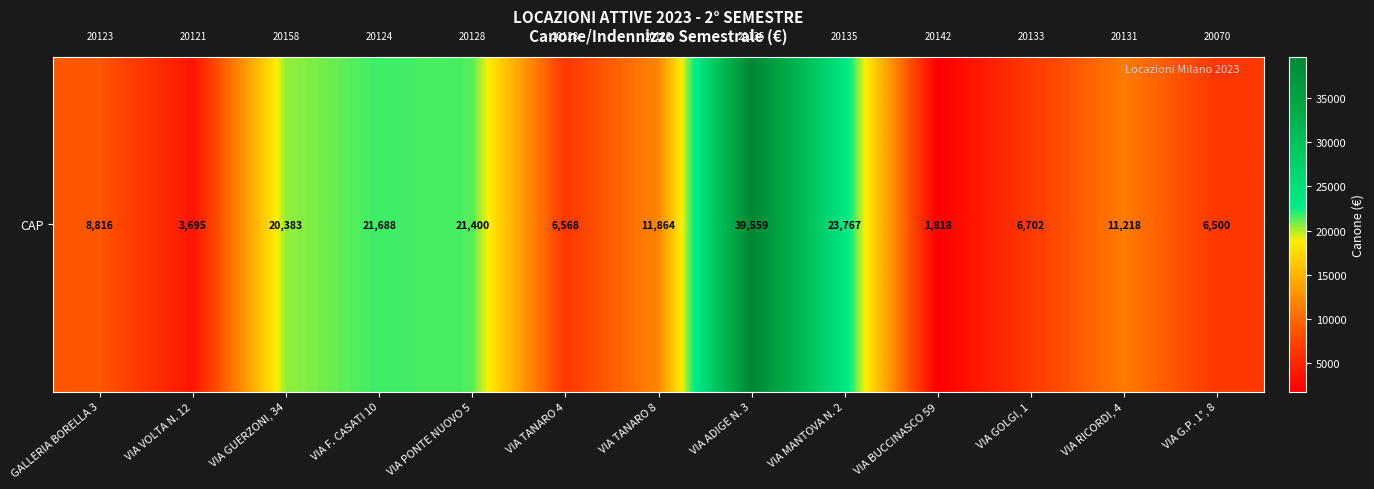

List the labels in order of value, smallest first.

VIA BUCCINASCO 59, VIA VOLTA N. 12, VIA G.P. 1°, 8, VIA TANARO 4, VIA GOLGI, 1, GALLERIA BORELLA 3, VIA RICORDI, 4, VIA TANARO 8, VIA GUERZONI, 34, VIA PONTE NUOVO 5, VIA F. CASATI 10, VIA MANTOVA N. 2, VIA ADIGE N. 3